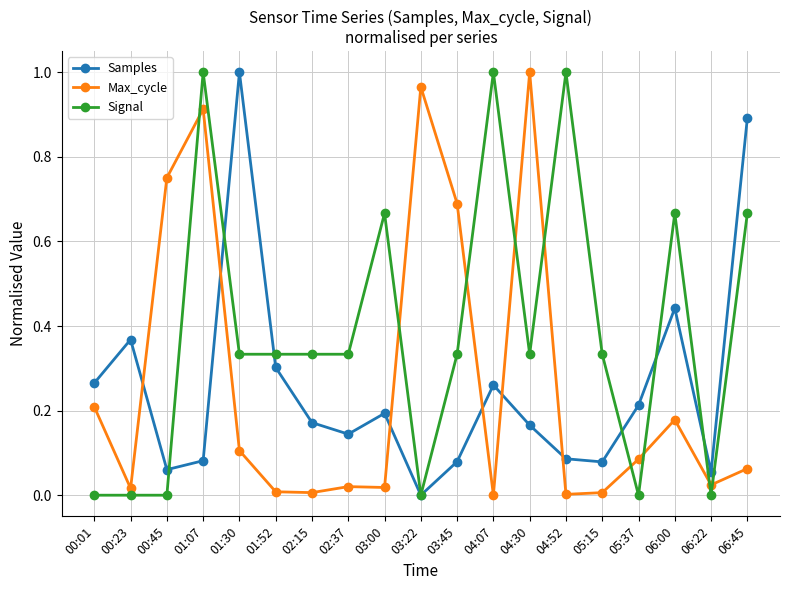

At which category does Max_cycle reach its first local peak?

01:07